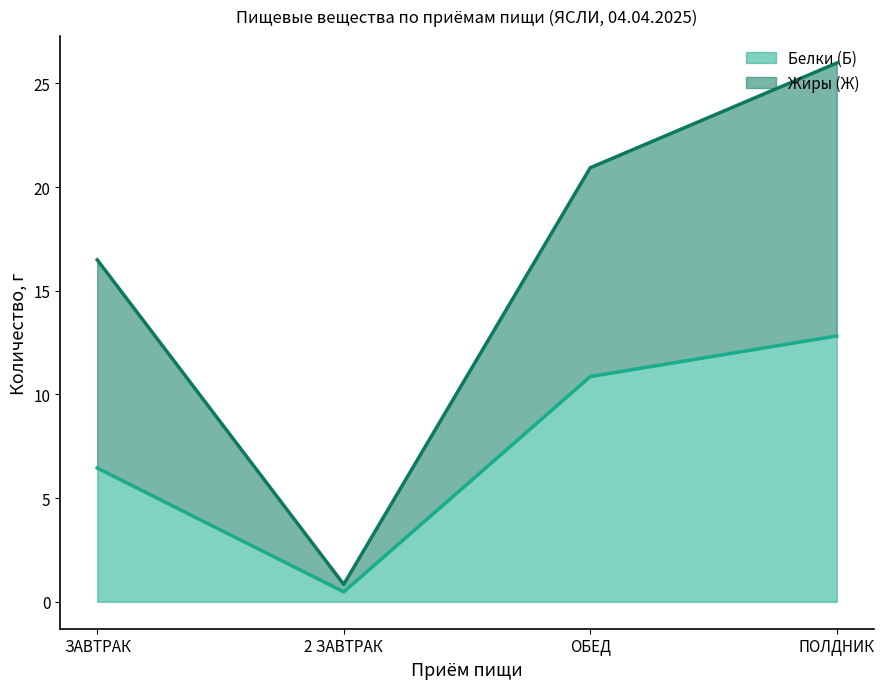

What is the approximate value of Жиры (Ж) at 2 ЗАВТРАК?

0.8